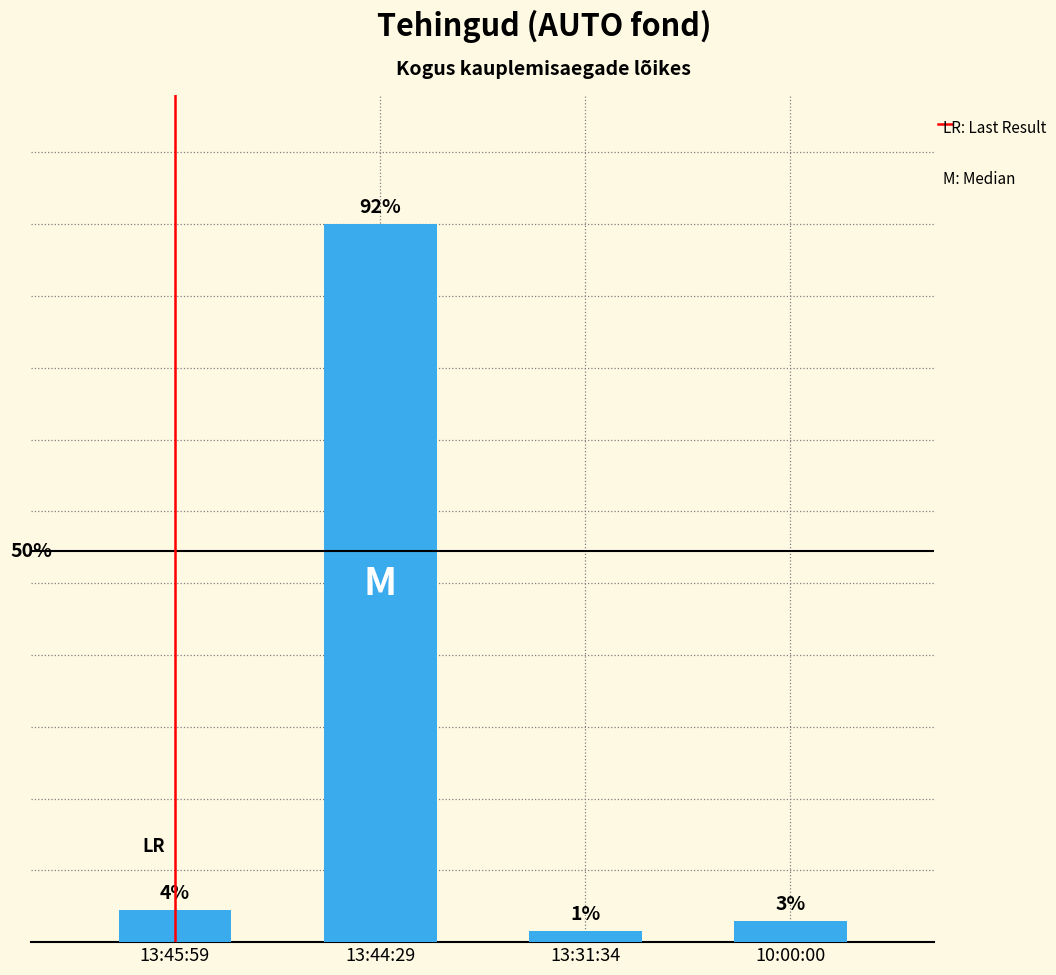

Are the bars horizontal?

No